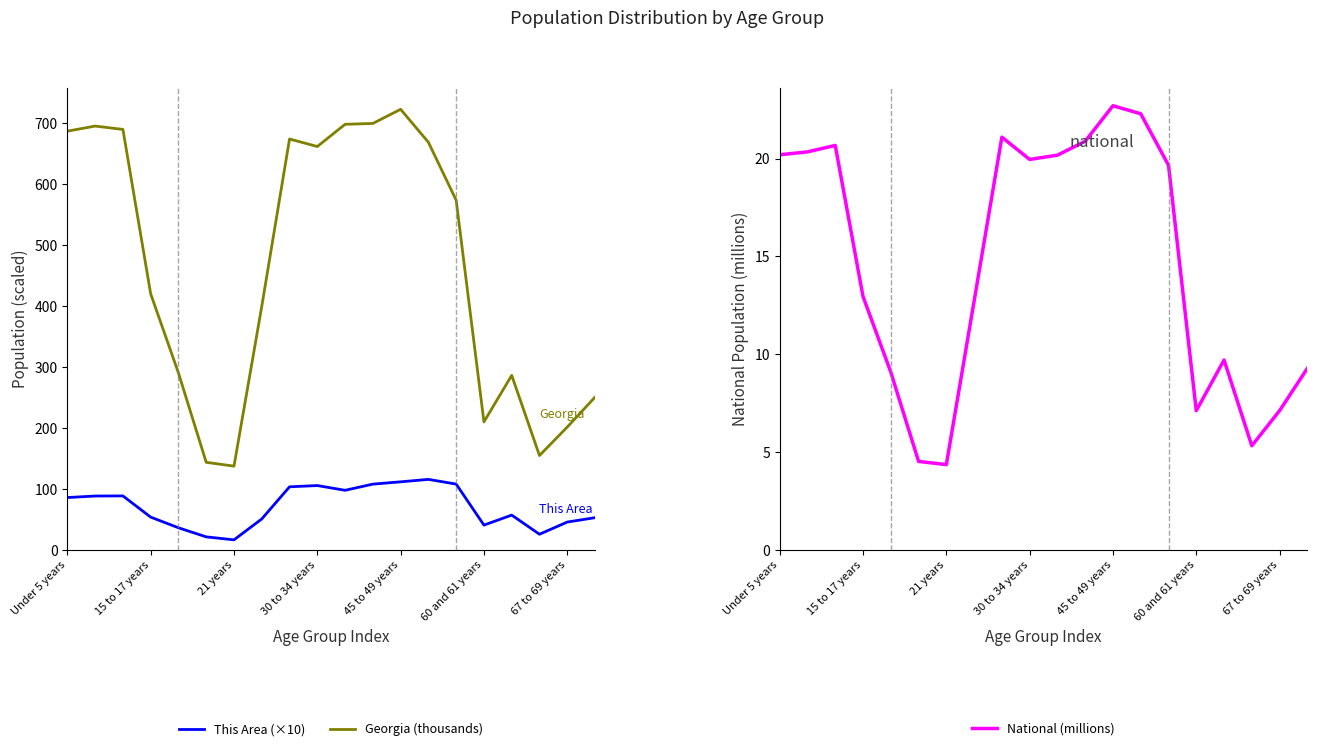

How many data points does each series have?

20